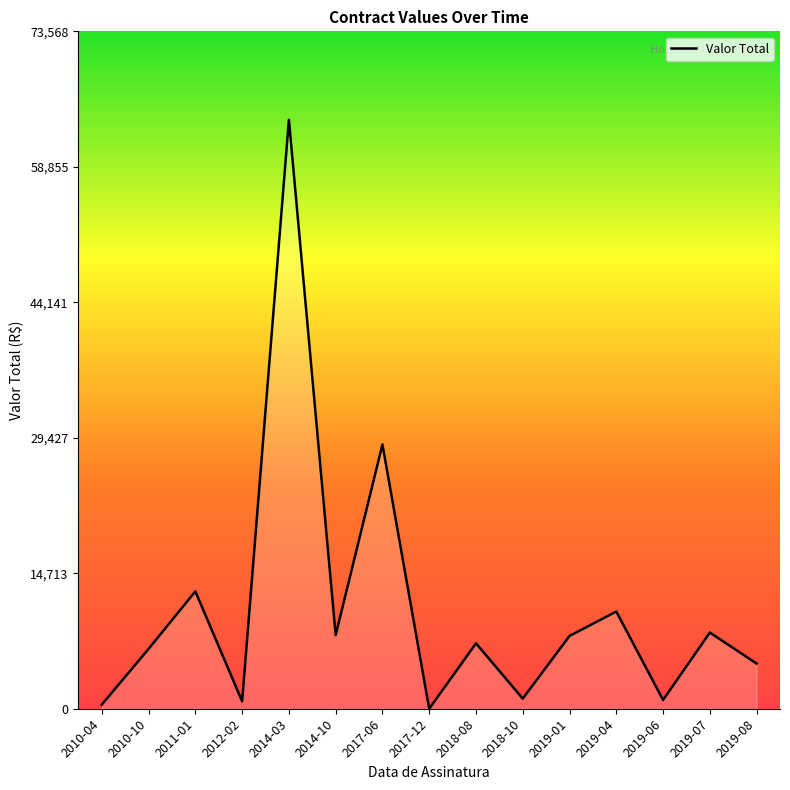

What is the difference between the values at 2018-08 and 2019-04?

3454.4